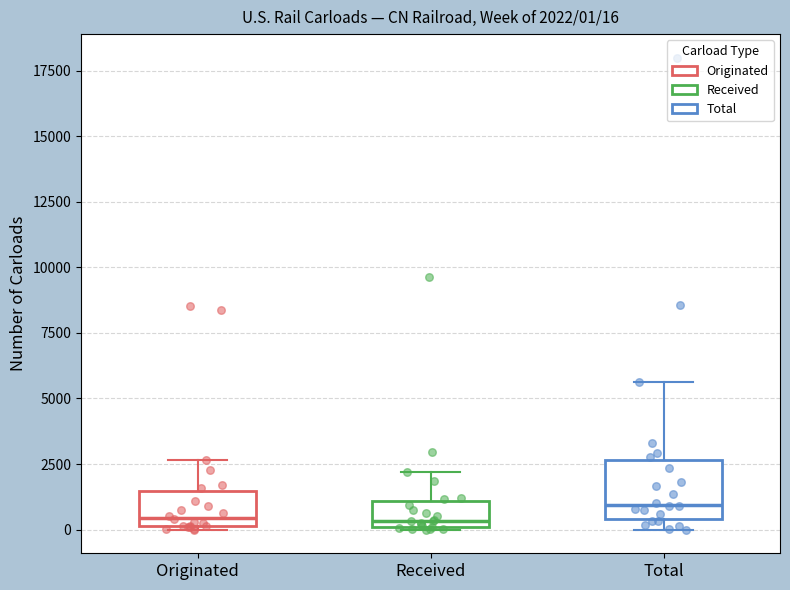

Which box has the highest median line?

Total